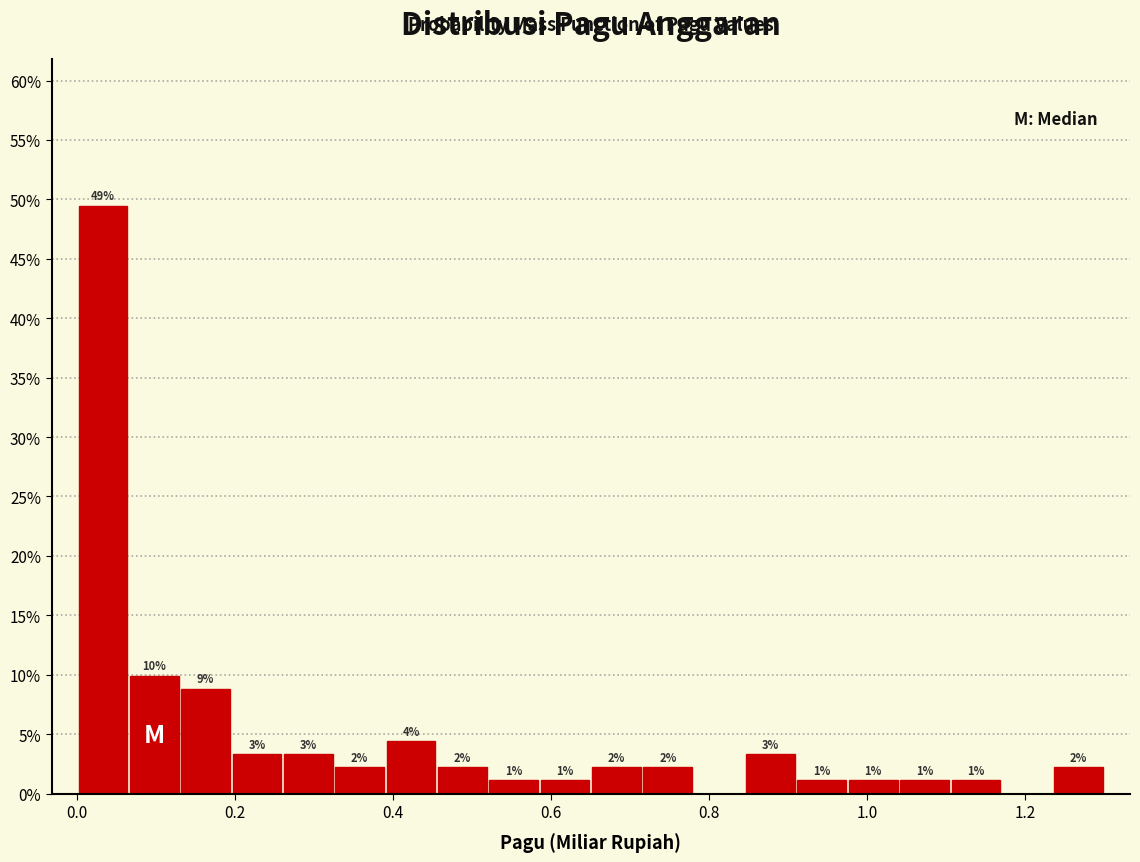

Around what value on the x-axis is the tallest bar? Give the approximate position of its centre, as read against the axis.

0.04